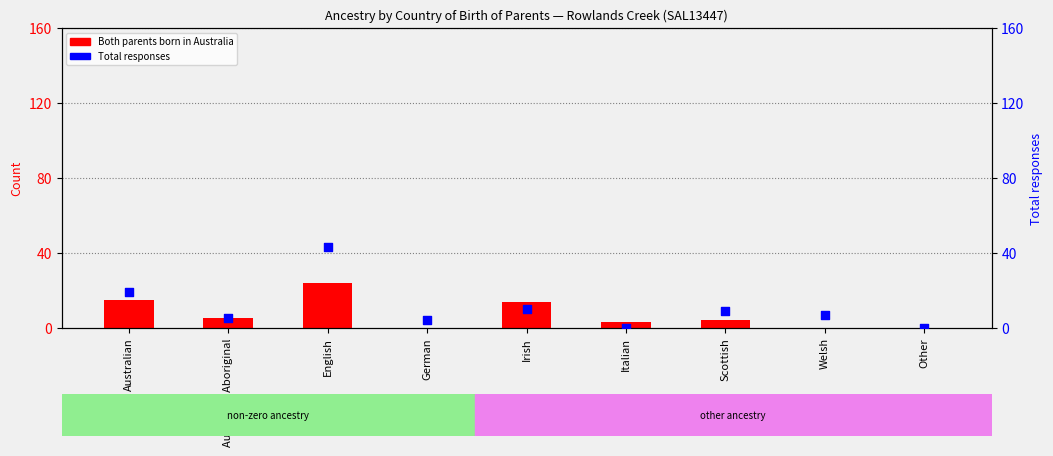

Which series has the largest total across all categories?

Total responses